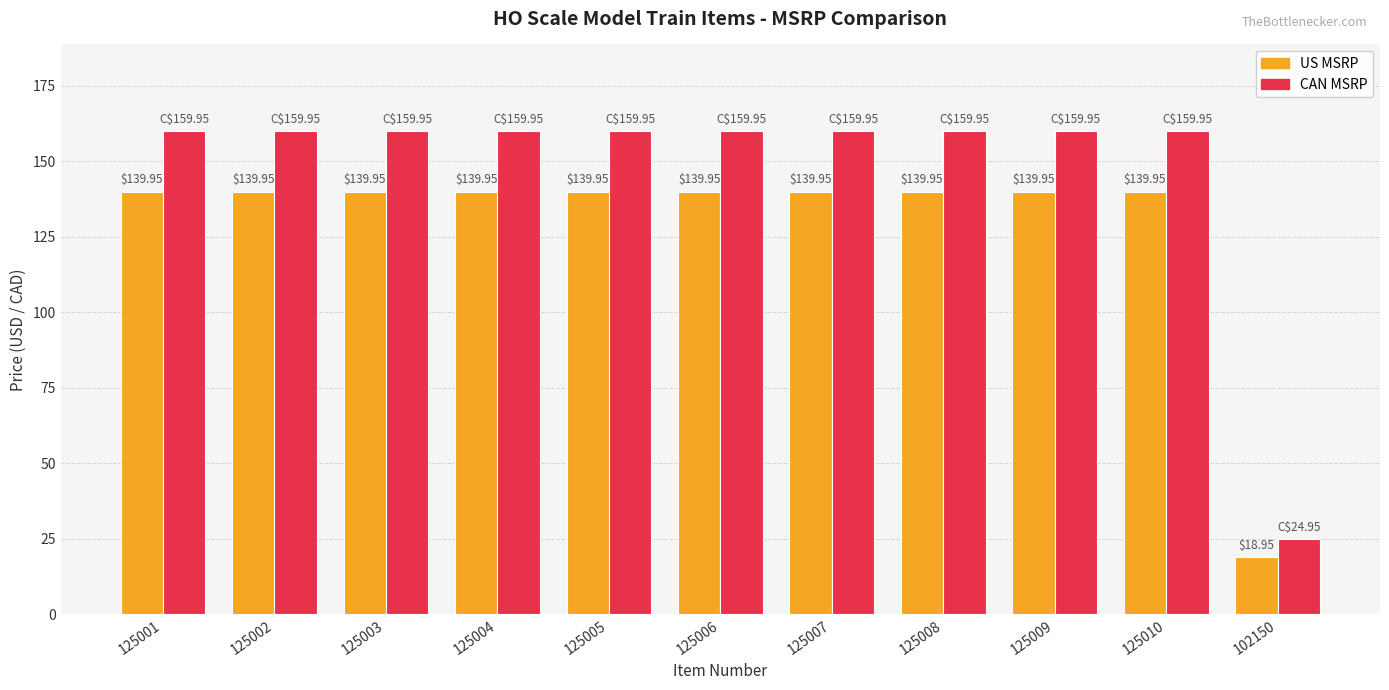

Rank the series by their maximum value, from lowest to highest.

US MSRP, CAN MSRP